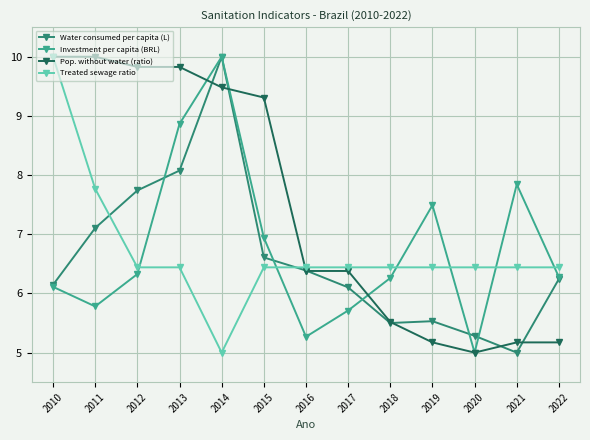

What is the lowest value of the Treated sewage ratio series?

5.0